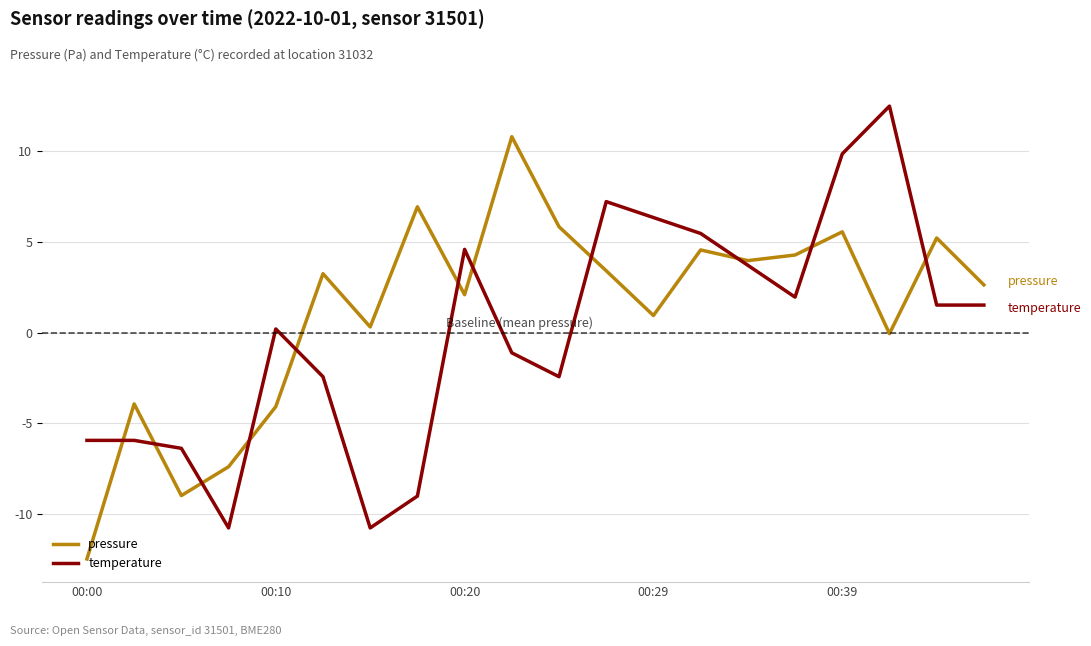

What is the greatest value displayed?

12.5